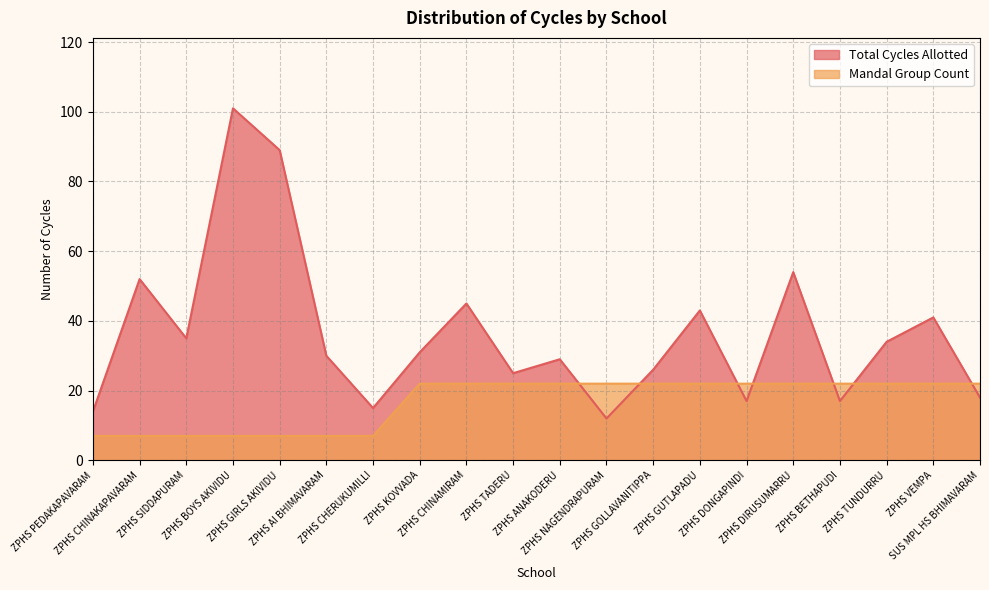

What position from the left is ZPHS VEMPA?

19